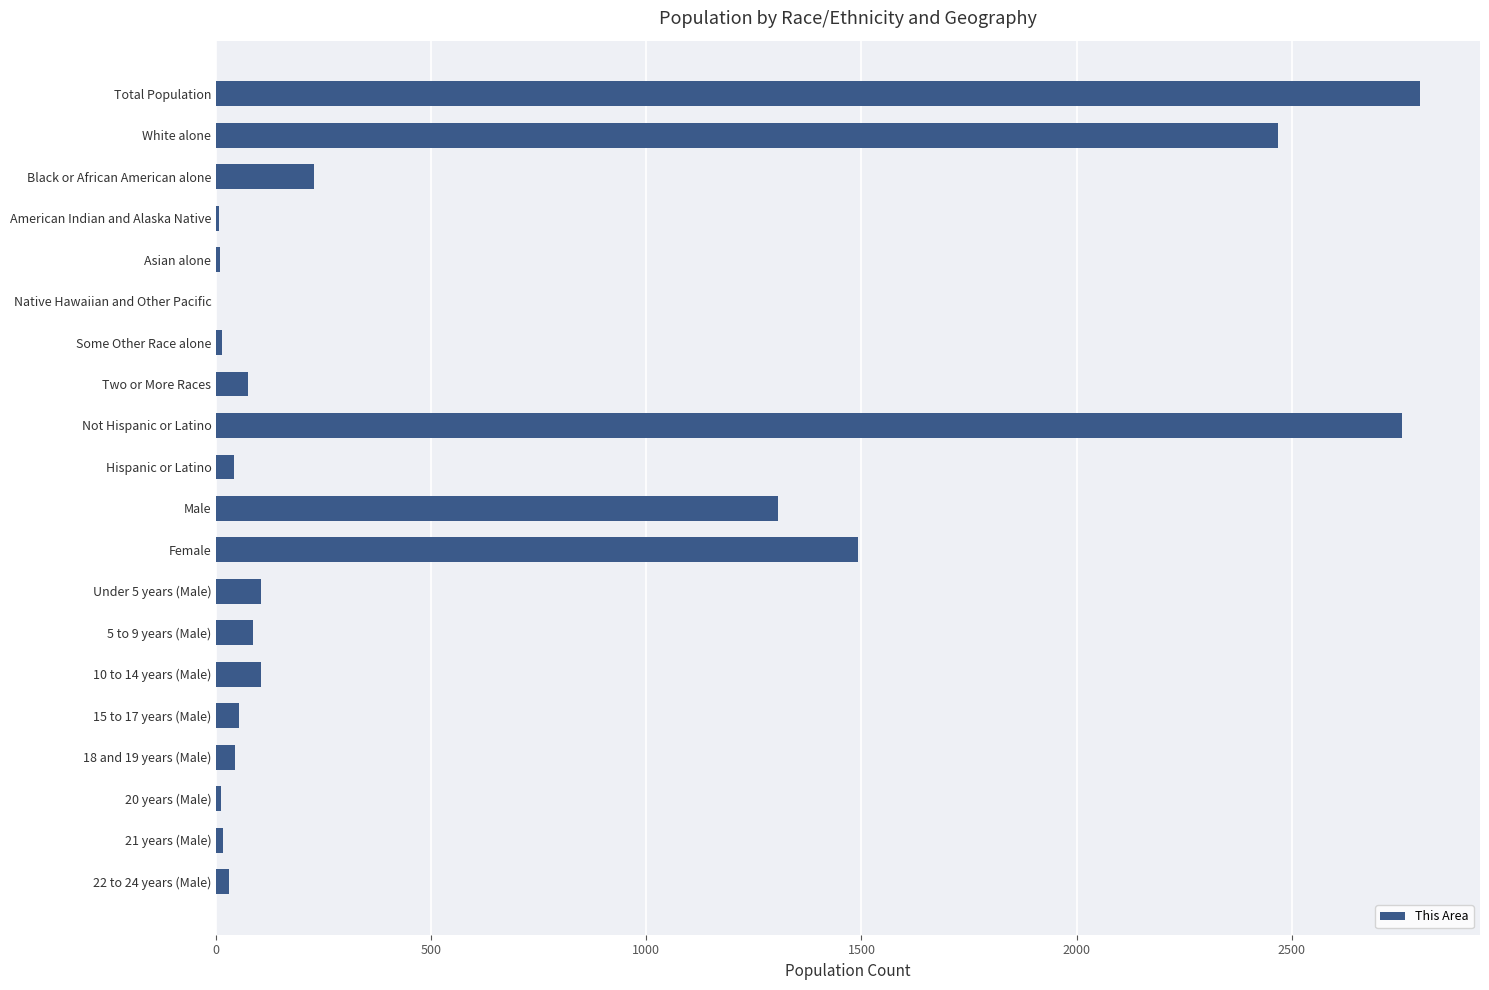

Does the chart contain stacked bars?

No